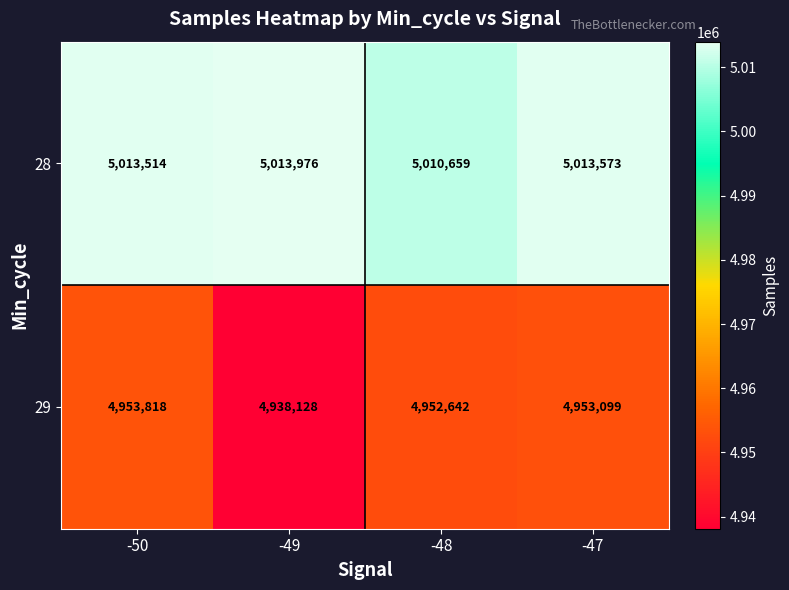

What is the difference between the maximum and minimum values in the 29 series?

15690